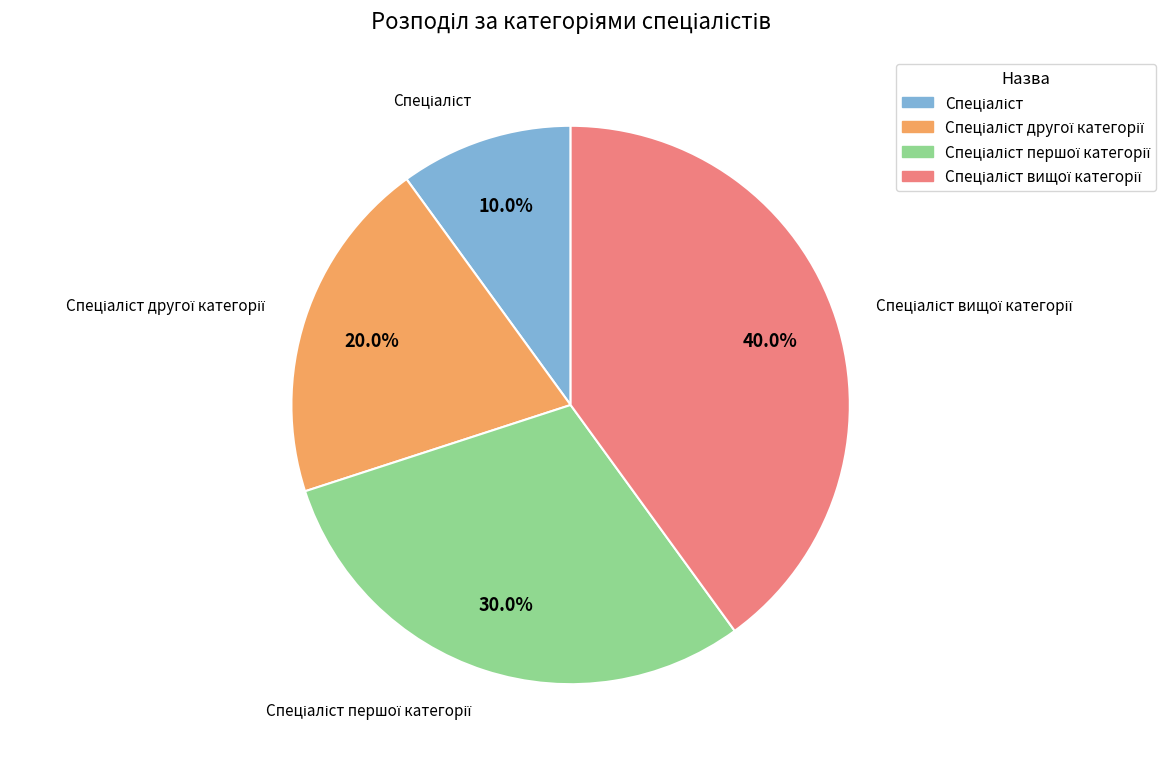

How many slices are in this pie chart?

4